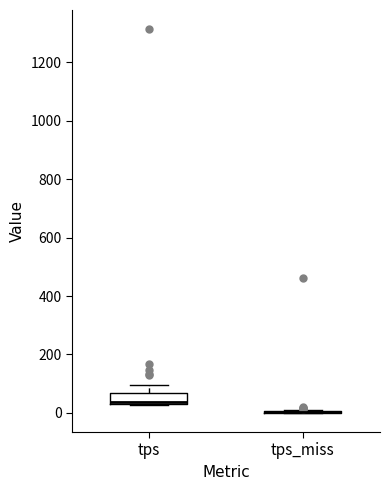

Reading left to right, transcribe this box plot: for each box, give where its median line is, the range the box spans, and where its two whiskers end, as read against the y-axis. The values are not printed on the chart, so give them approximately, as read against the axis.

tps: median 40 (just above the box's lower edge), box 40 to 60, whiskers 20 to 100
tps_miss: box collapsed to a line at 0, whiskers 0 to 0